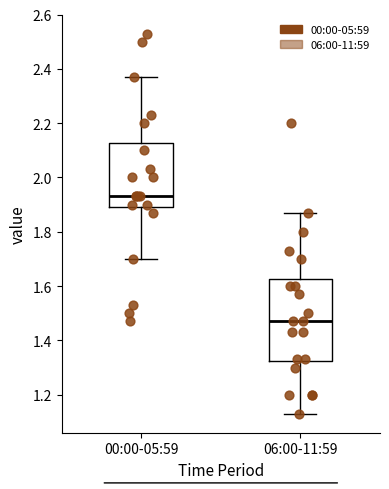

Which box's median line is the highest?

00:00-05:59